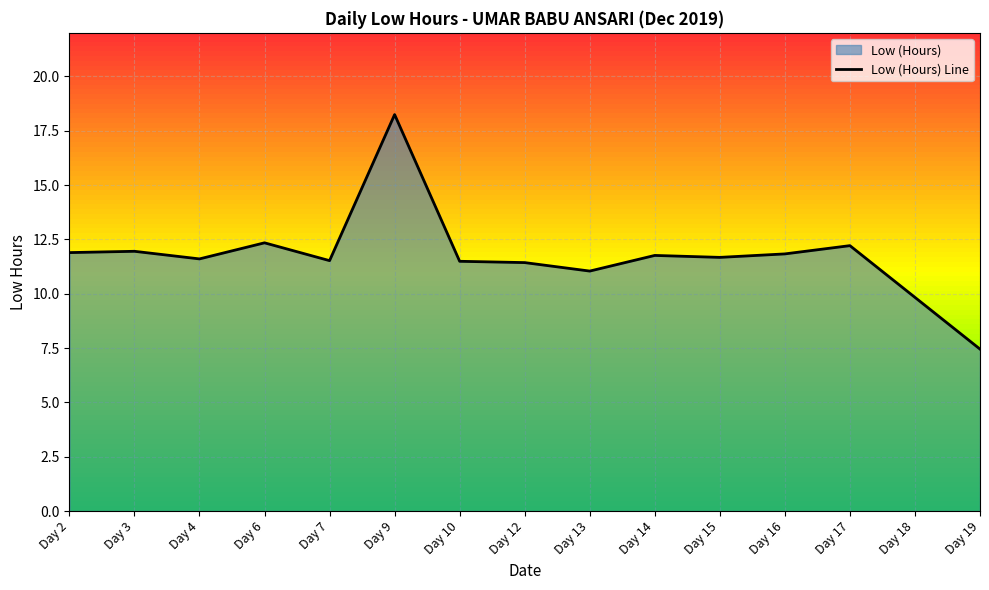

List the labels in order of value, largest first.

Day 9, Day 6, Day 17, Day 3, Day 2, Day 16, Day 14, Day 15, Day 4, Day 7, Day 10, Day 12, Day 13, Day 18, Day 19